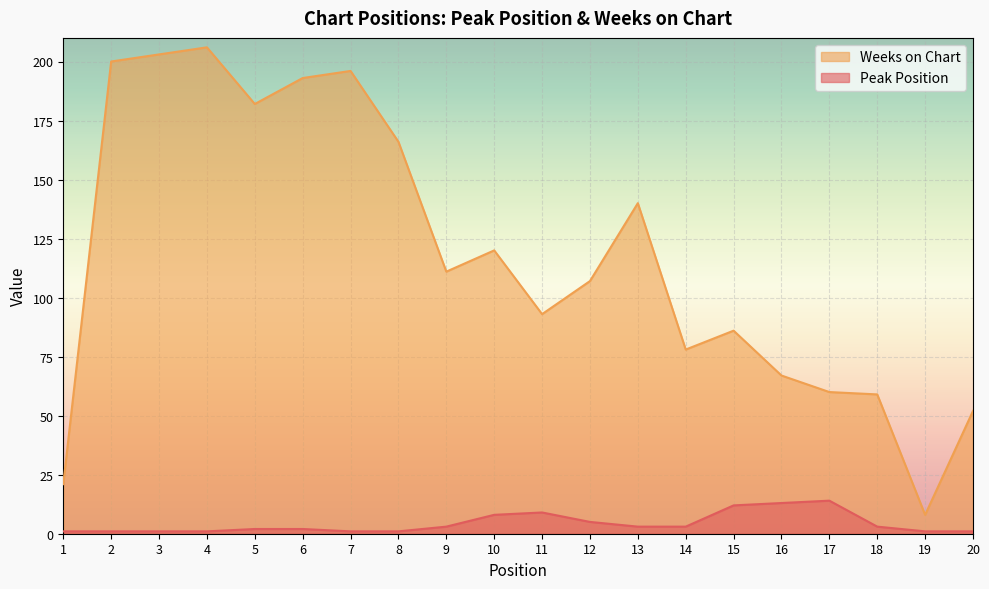

What are all the series names shown in the legend?

Weeks on Chart, Peak Position